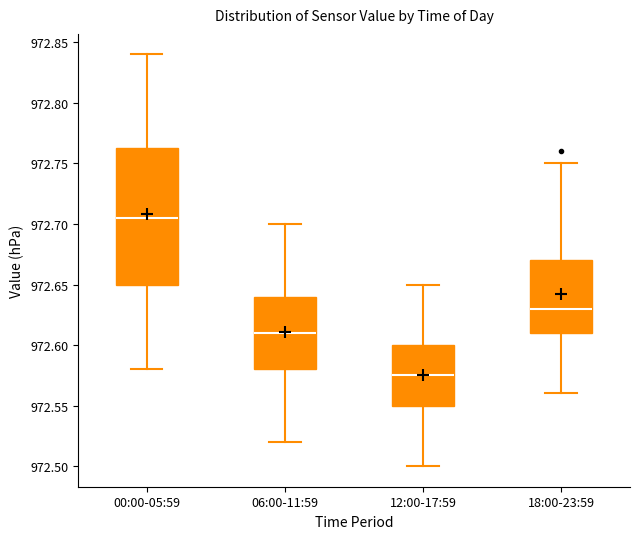

Where is the lower edge of the box for 00:00-05:59 on the y-axis? The values are not printed on the chart, so give them approximately, as read against the axis.

972.650